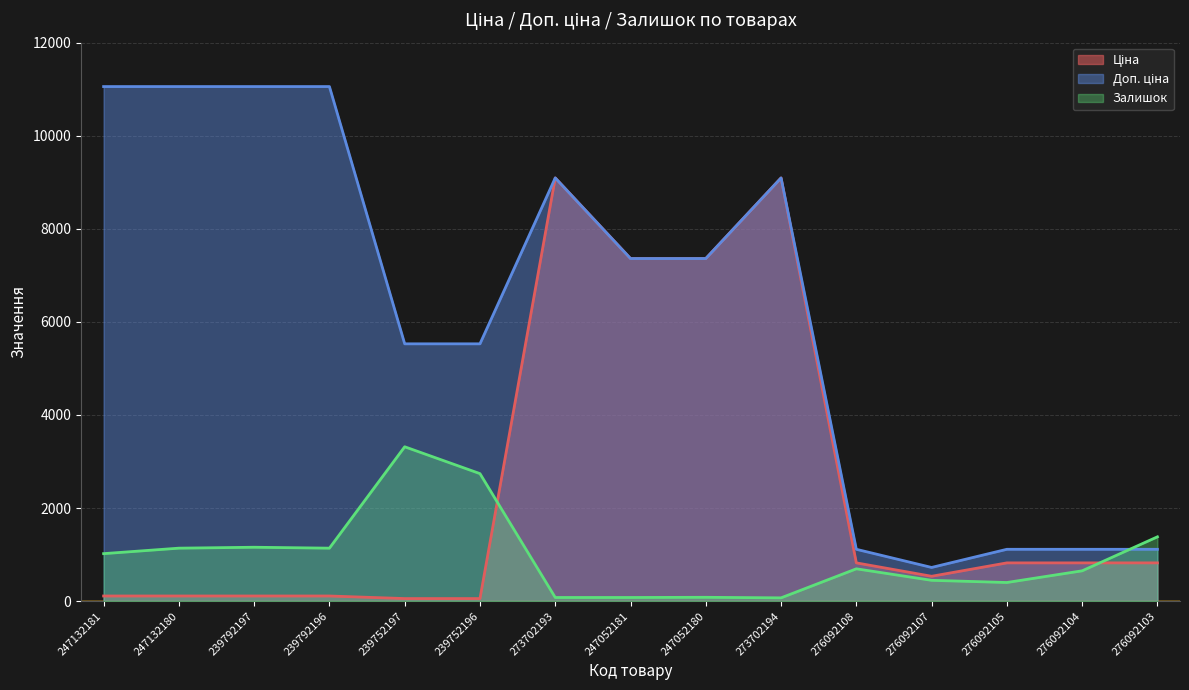

True or false: Доп. ціна has more than 2 points higher than both neighbors.

False